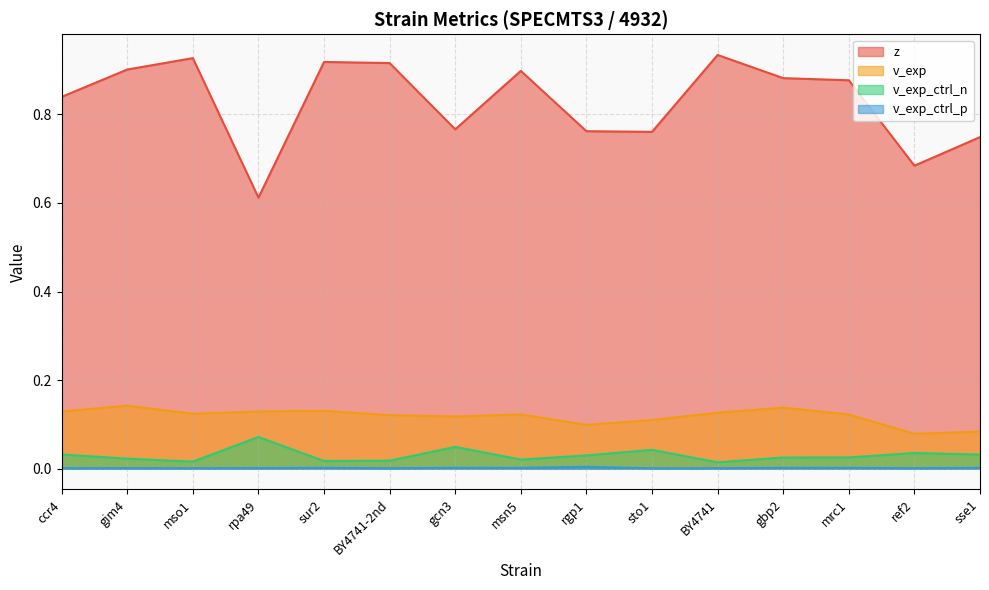

Reading left to right, what are all the values shown in this chart?

z: 0.8	0.9	0.9	0.6	0.9	0.9	0.8	0.9	0.8	0.8	0.9	0.9	0.9	0.7	0.7
v_exp: 0.1	0.1	0.1	0.1	0.1	0.1	0.1	0.1	0.1	0.1	0.1	0.1	0.1	0.1	0.1
v_exp_ctrl_n: 0.0	0.0	0.0	0.1	0.0	0.0	0.0	0.0	0.0	0.0	0.0	0.0	0.0	0.0	0.0
v_exp_ctrl_p: 0.0	0.0	0.0	0.0	0.0	0.0	0.0	0.0	0.0	0.0	0.0	0.0	0.0	0.0	0.0